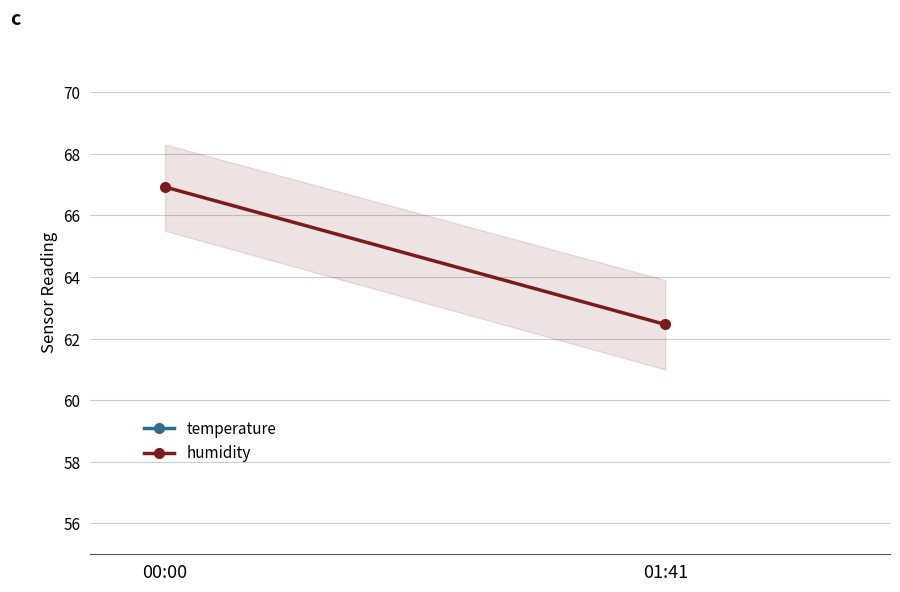

What is the average value of the humidity series?

64.7